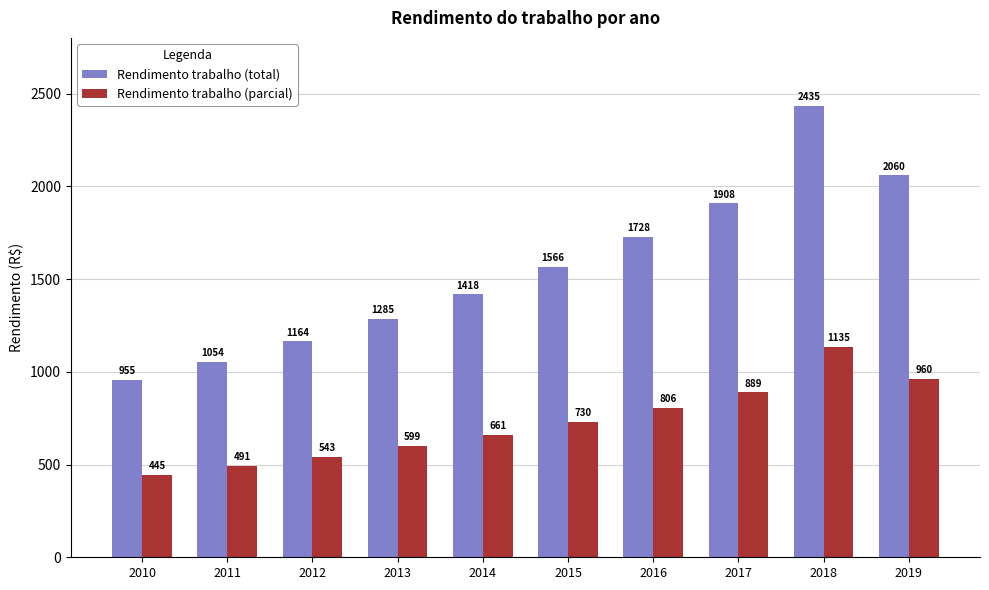

Which series has the widest spread of values?

Rendimento trabalho (total)